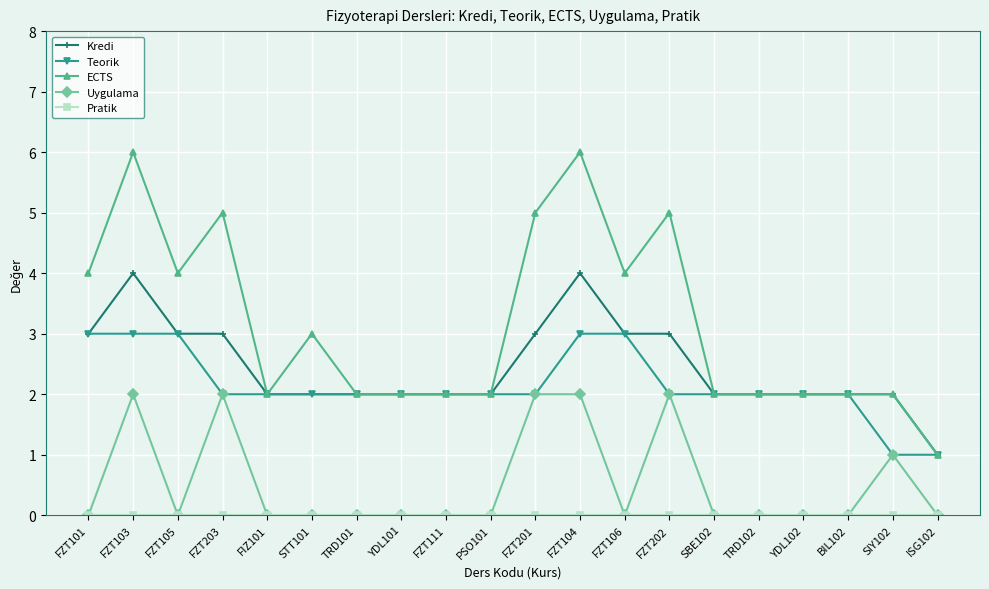

True or false: Uygulama and ECTS intersect in this chart.

False